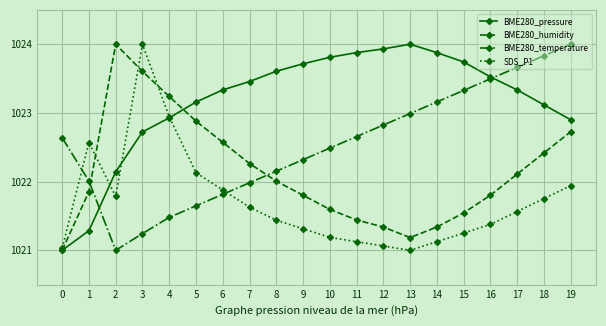

What is the difference between the maximum and second lowest values in the BME280_humidity series?

2.8